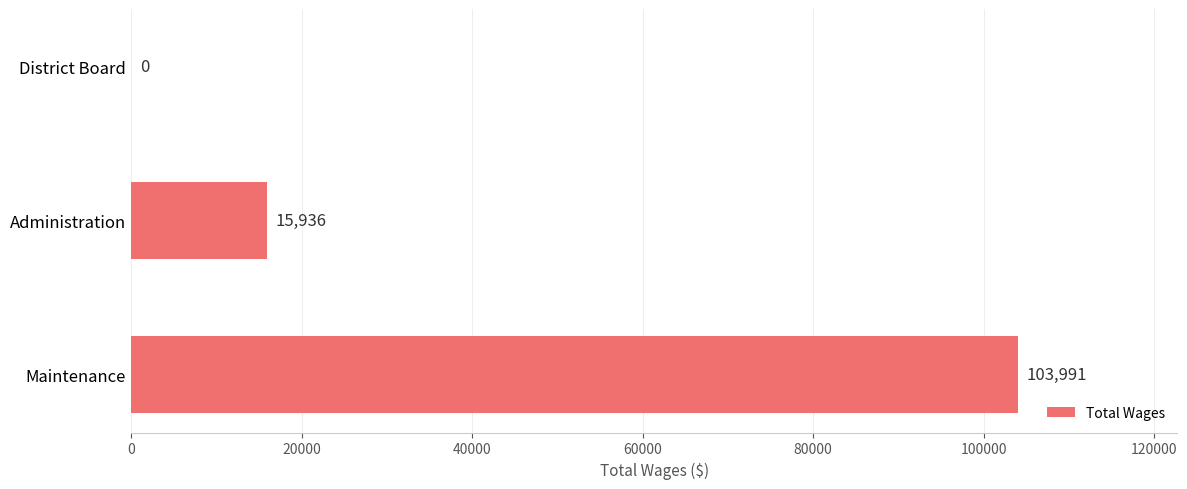

How many values are above zero?

2